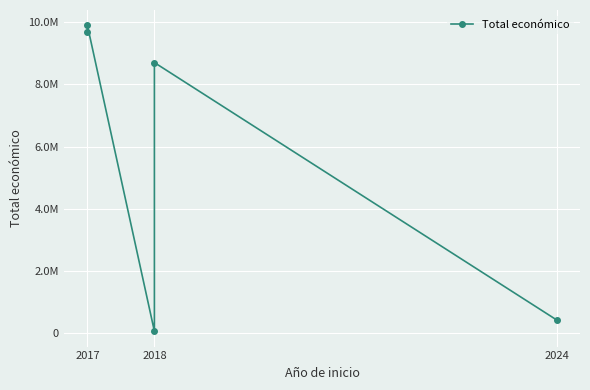

What is the minimum value shown in the chart?

57500